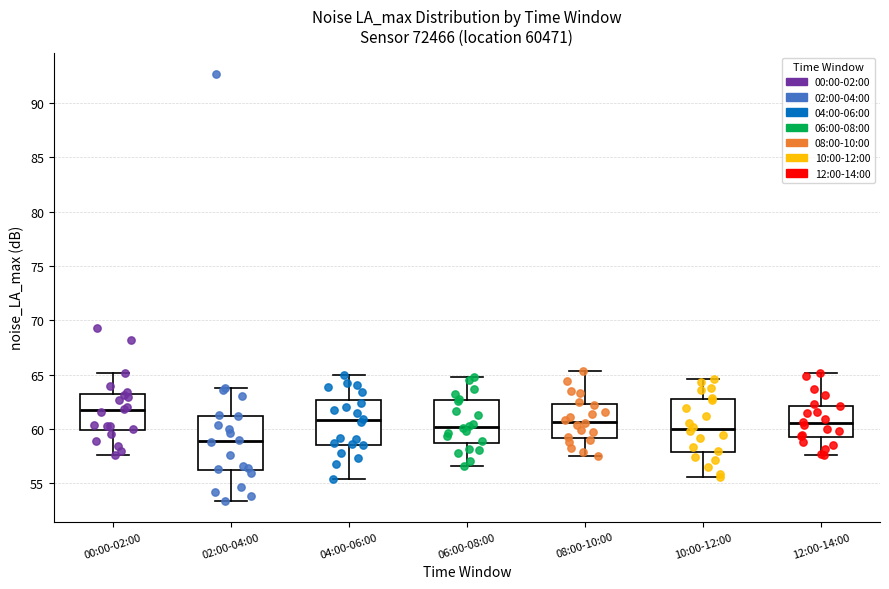

Reading left to right, read every box against the y-axis: the position of its median line, the range the box covers, and the ends of its whiskers. The values are not printed on the chart, so give them approximately, as read against the axis.

00:00-02:00: median 61.5, box 60.0 to 63.0, whiskers 57.5 to 65.0
02:00-04:00: median 59.0, box 56.0 to 61.0, whiskers 53.5 to 64.0
04:00-06:00: median 61.0, box 58.5 to 62.5, whiskers 55.5 to 65.0
06:00-08:00: median 60.0, box 58.5 to 62.5, whiskers 56.5 to 65.0
08:00-10:00: median 60.5, box 59.0 to 62.5, whiskers 57.5 to 65.5
10:00-12:00: median 60.0, box 58.0 to 63.0, whiskers 55.5 to 64.5
12:00-14:00: median 60.5, box 59.5 to 62.0, whiskers 57.5 to 65.0